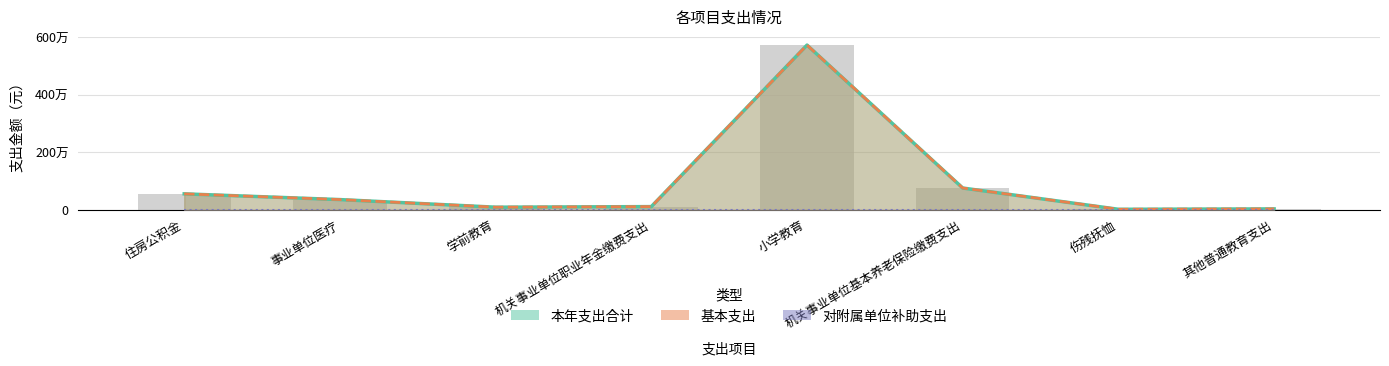

Between 小学教育 and 机关事业单位基本养老保险缴费支出, which is larger?

小学教育